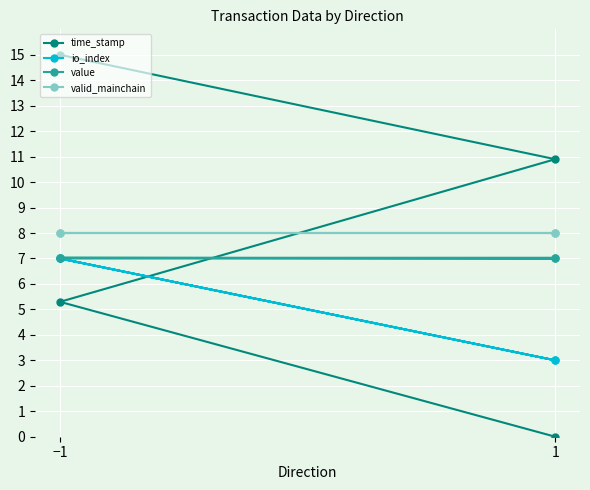

What is the highest value of the io_index series?

7.0